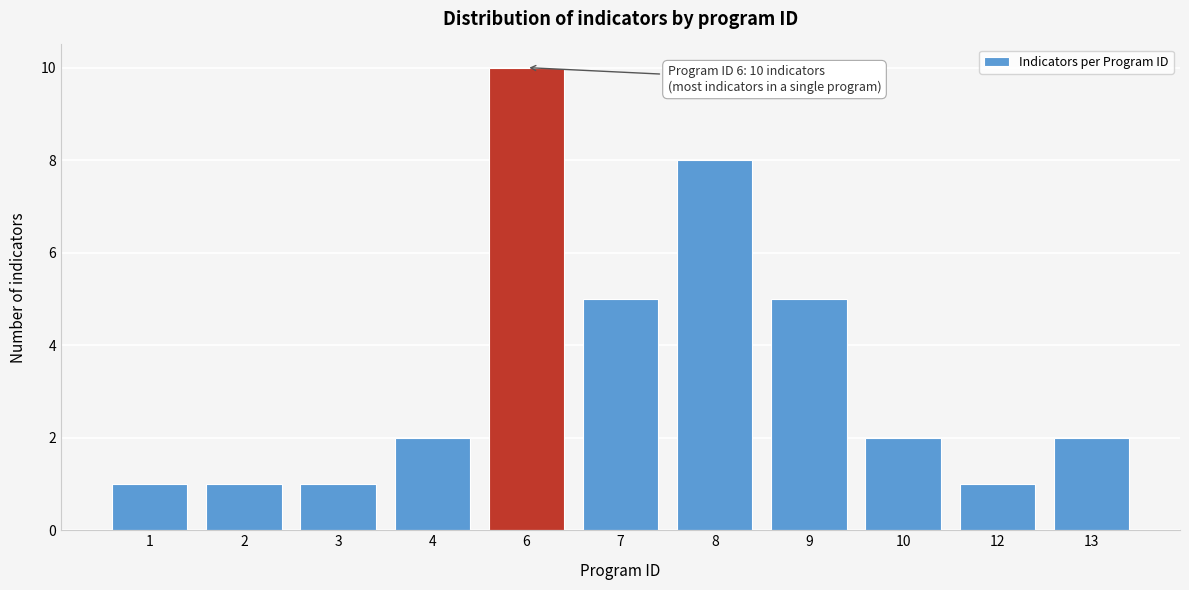

Reading right to left, what are all the values shown in this chart?

2	1	2	5	8	5	10	2	1	1	1